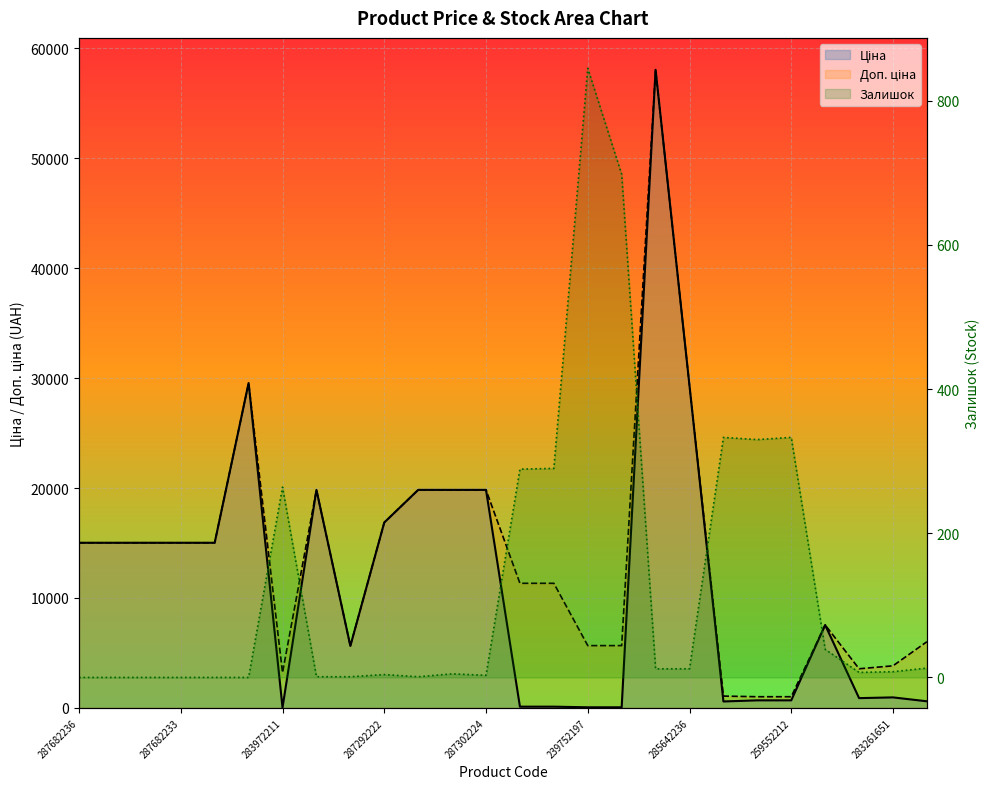

At 285662232, list the series in order from smallest to largest.

Залишок, Ціна, Доп. ціна